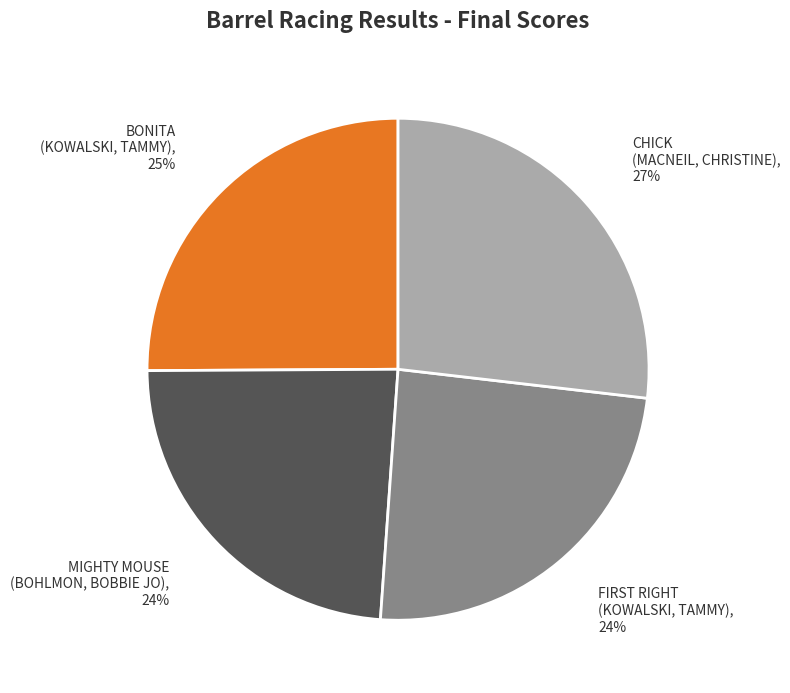

How many slices are in this pie chart?

4